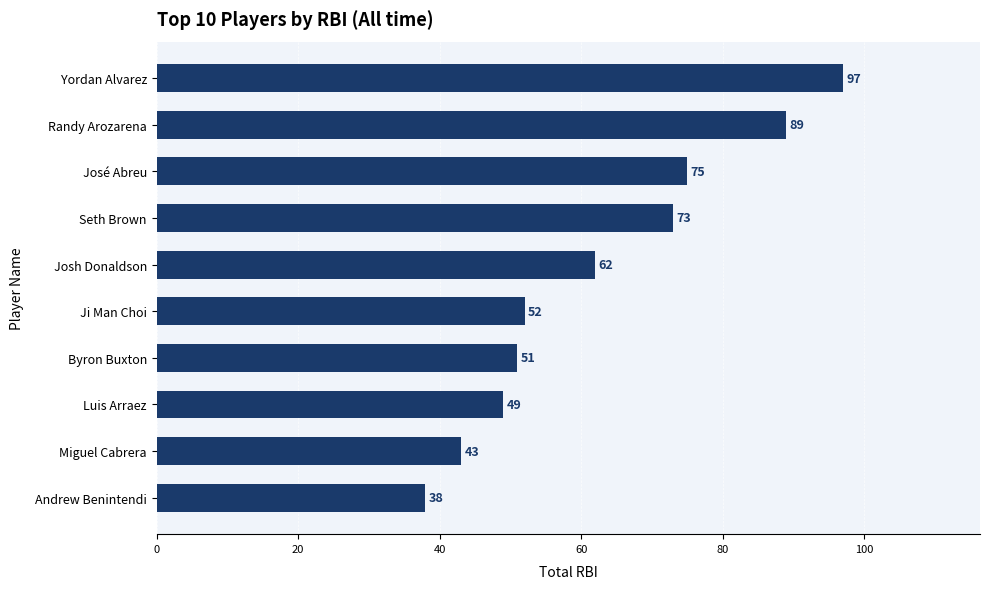

The value at Seth Brown is 125. True or false?

False